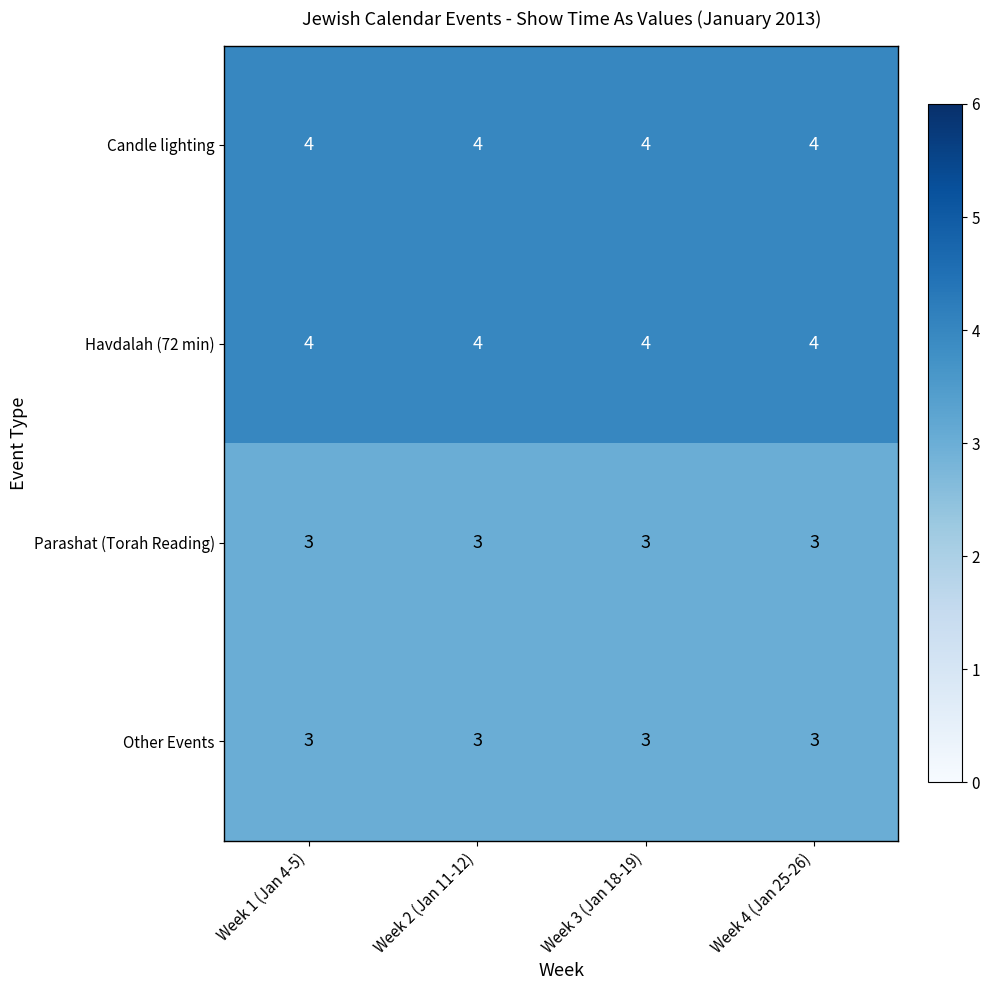

What value does the Havdalah (72 min) series have at Week 2 (Jan 11-12)?

4